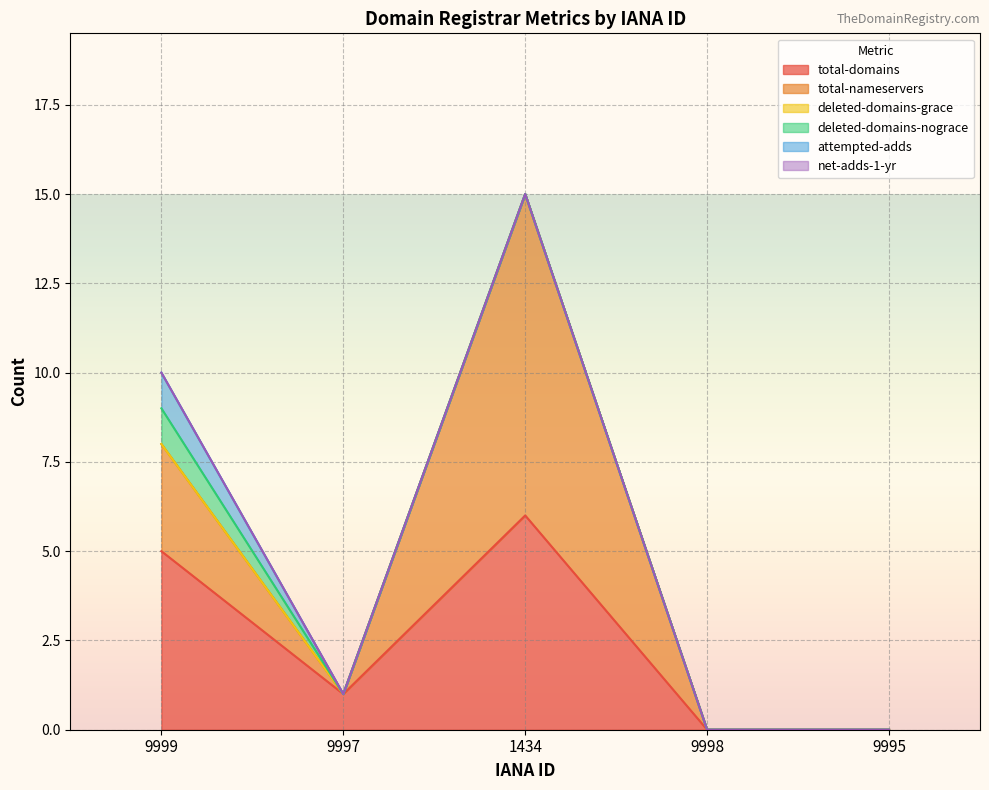

After their last crossing, which series has the higher values: total-nameservers or total-domains?

total-nameservers